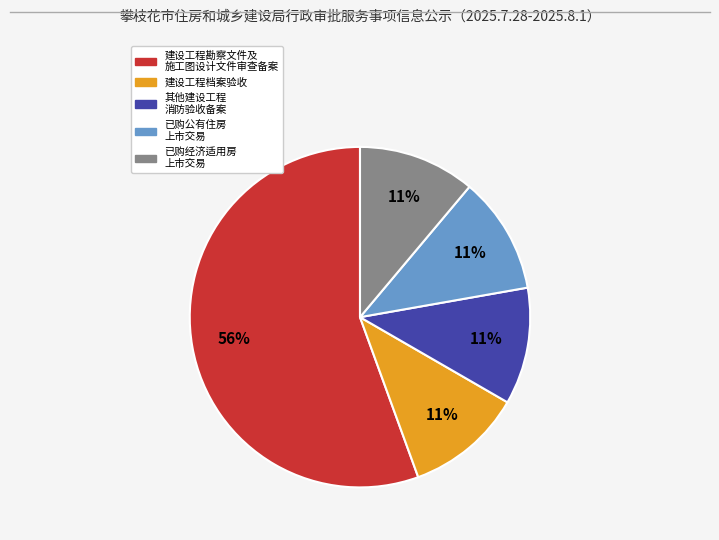

Does any single category account for the majority?

Yes